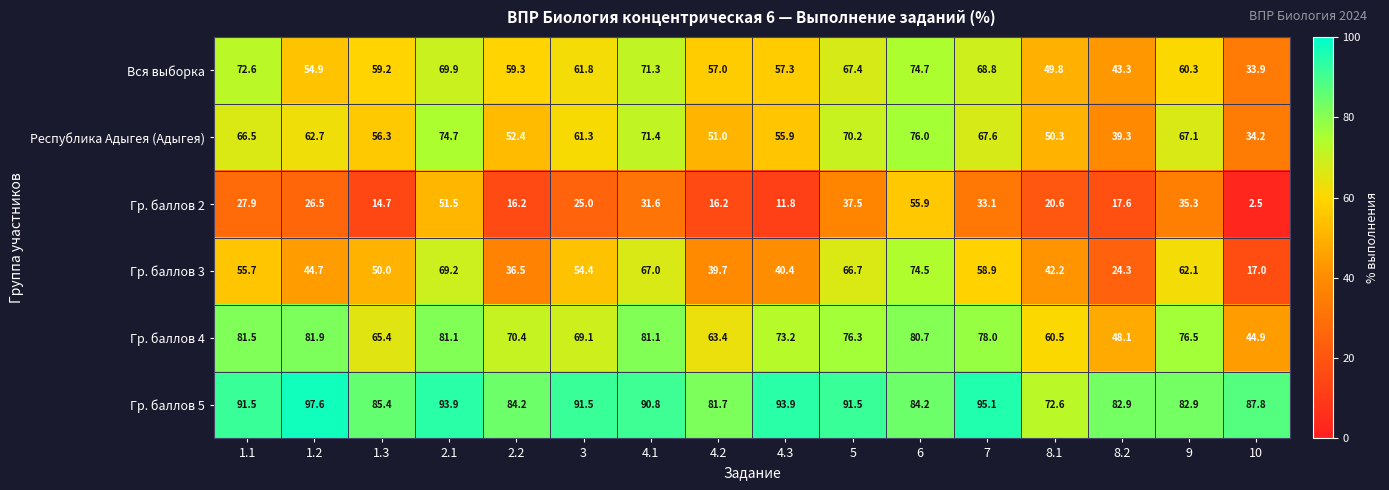

Which series has the largest range (max minus min)?

Гр. баллов 3